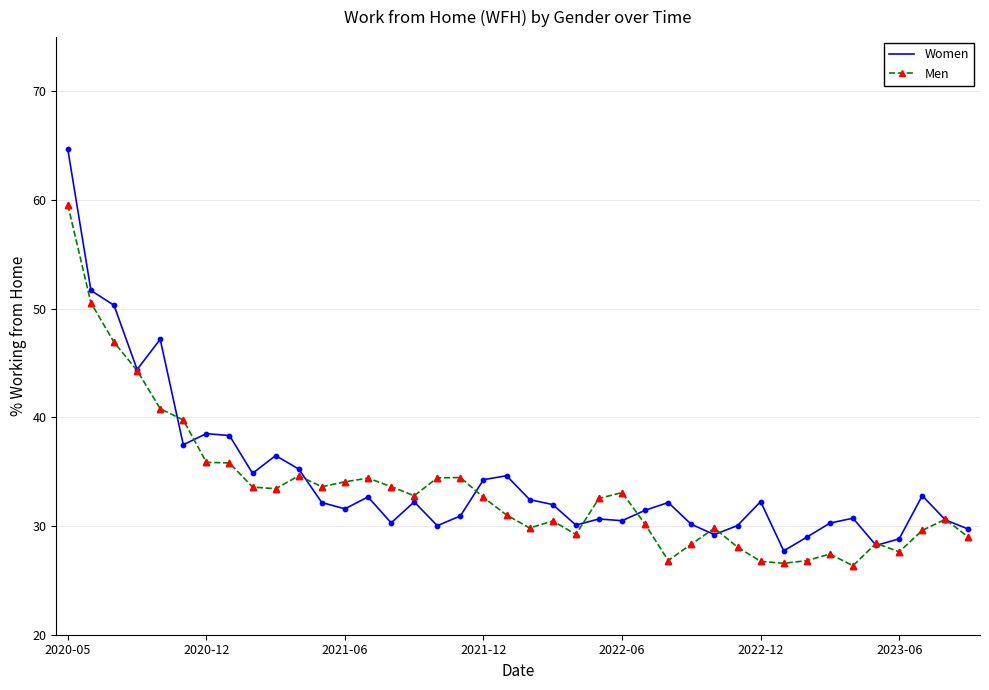

True or false: Women has more than 1 points higher than both neighbors.

True